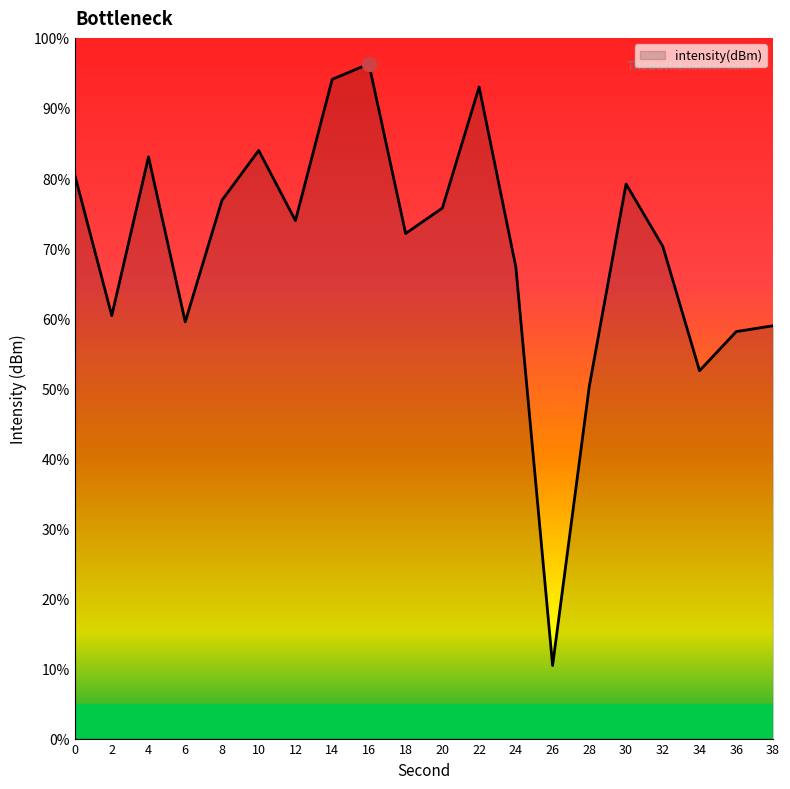

Reading left to right, list all the values displayed in this chart.

0=80.3	2=60.4	4=83.0	6=59.5	8=76.8	10=83.9	12=73.9	14=94.1	16=96.3	18=72.1	20=75.7	22=93.0	24=67.3	26=10.4	28=50.3	30=79.1	32=70.3	34=52.5	36=58.1	38=58.9